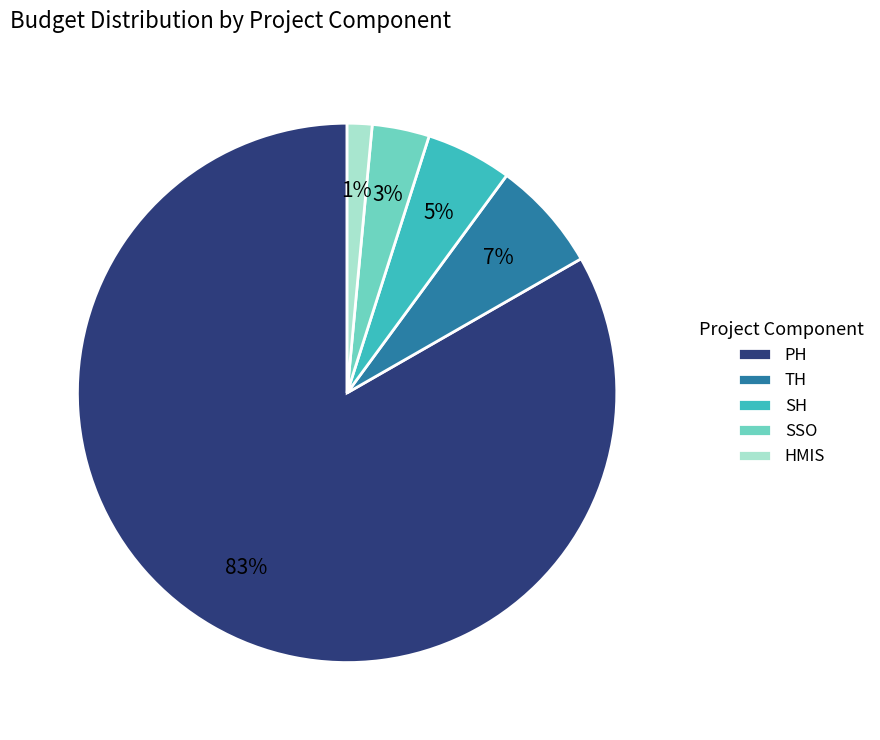

Which category has the biggest portion of the pie?

PH